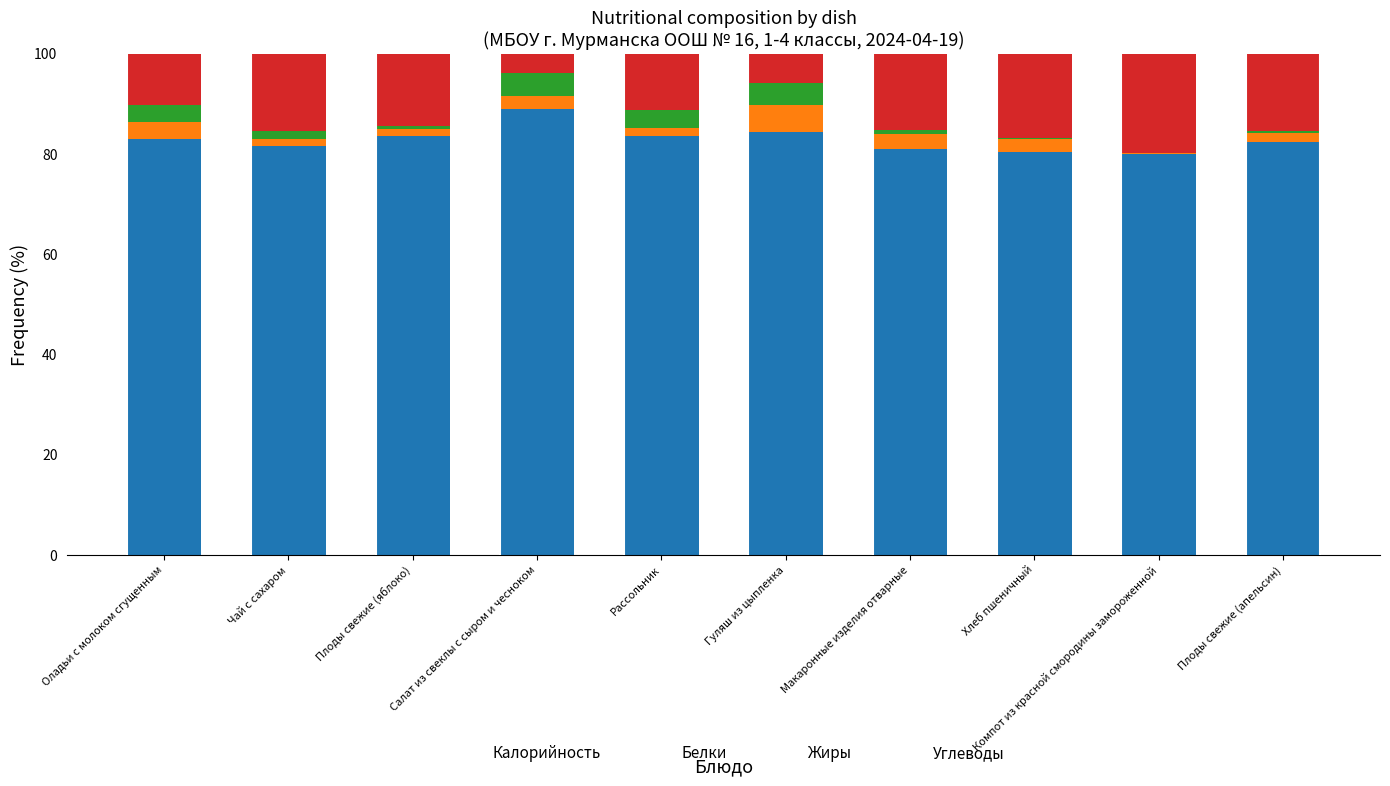

The value of Калорийность at Плоды свежие (яблоко) is 83.5. True or false?

True